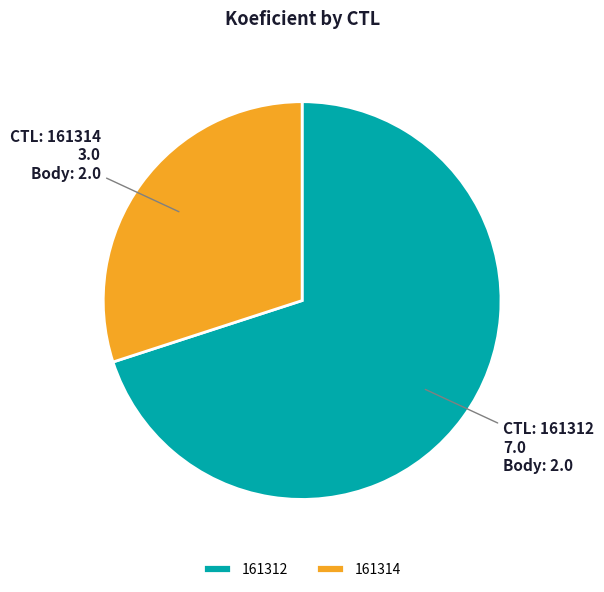

Approximately how many times larger is the value at 161314 compared to 161312?

0.4